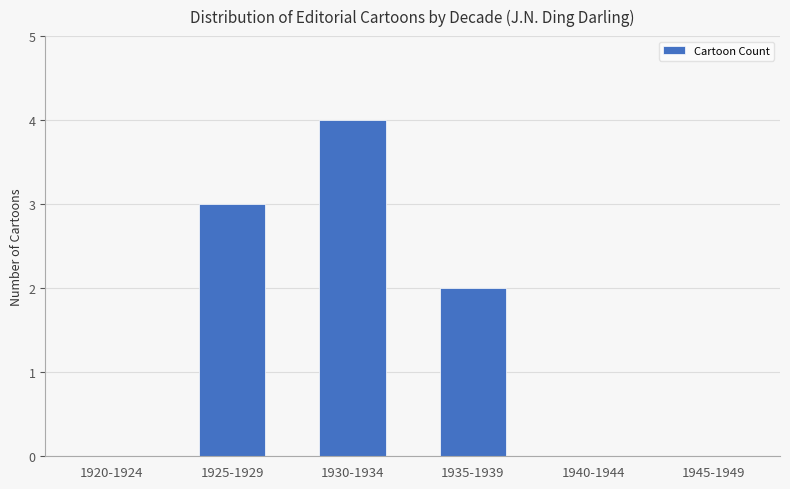

How many values are between 0 and 3?

5